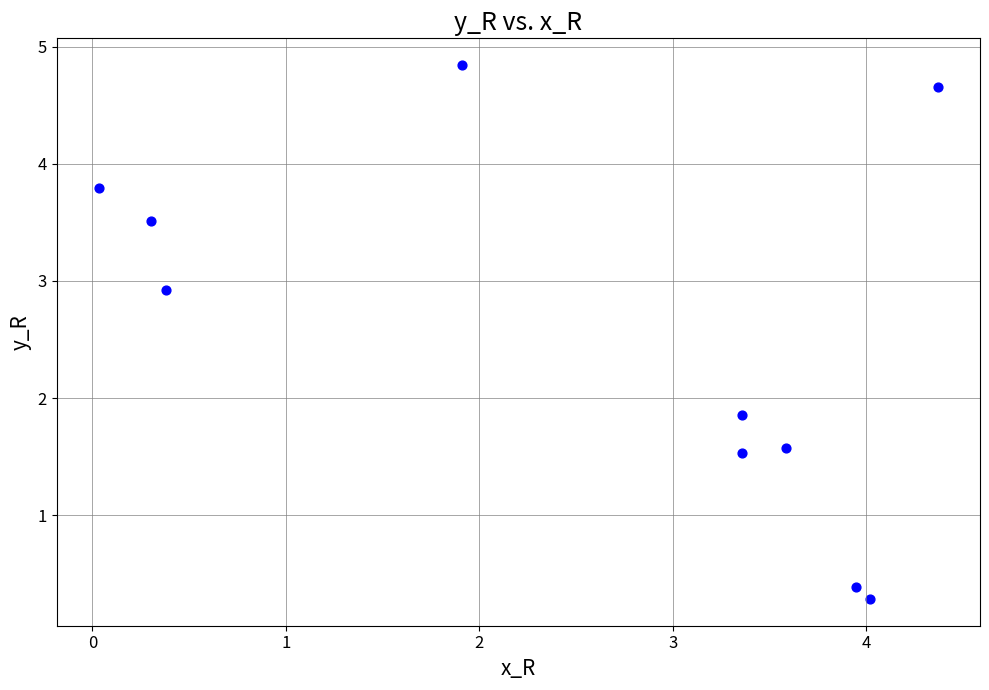

What Y value in the scatter plot is closest to 2?

1.9